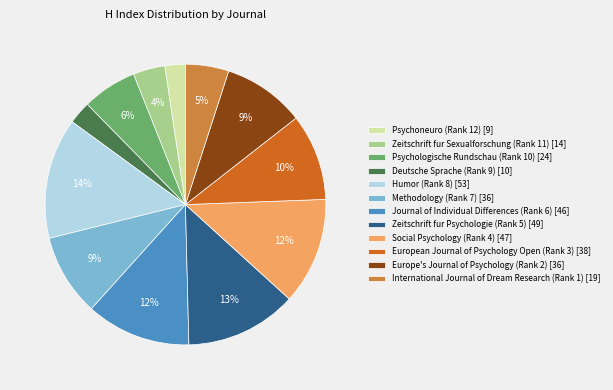

Does any single category account for the majority?

No